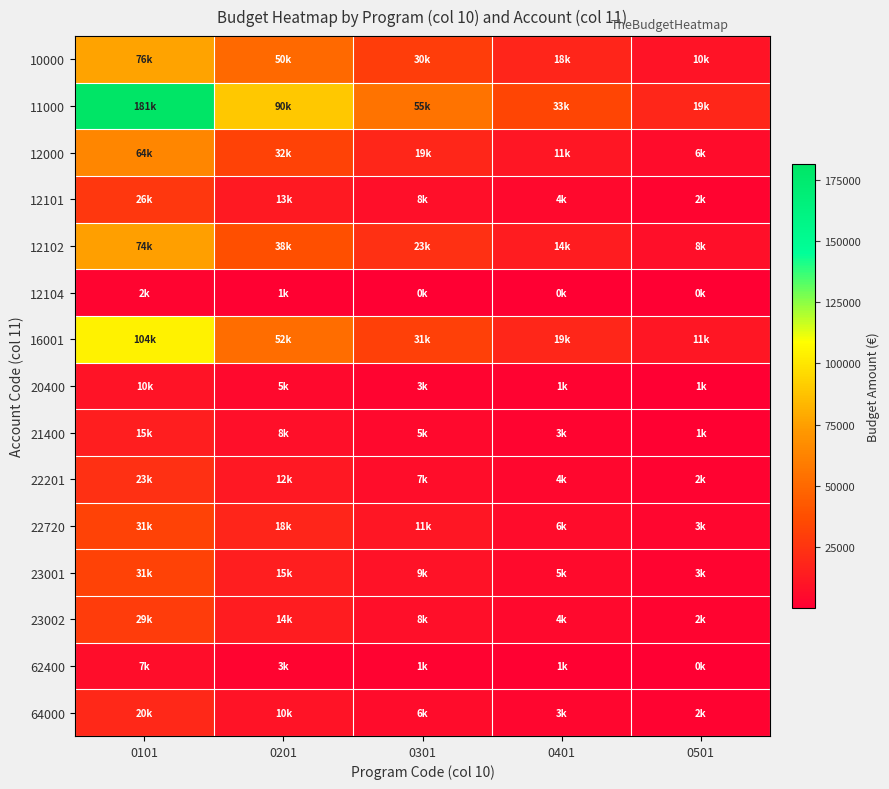

What is the total value across all series at 0101?

698292